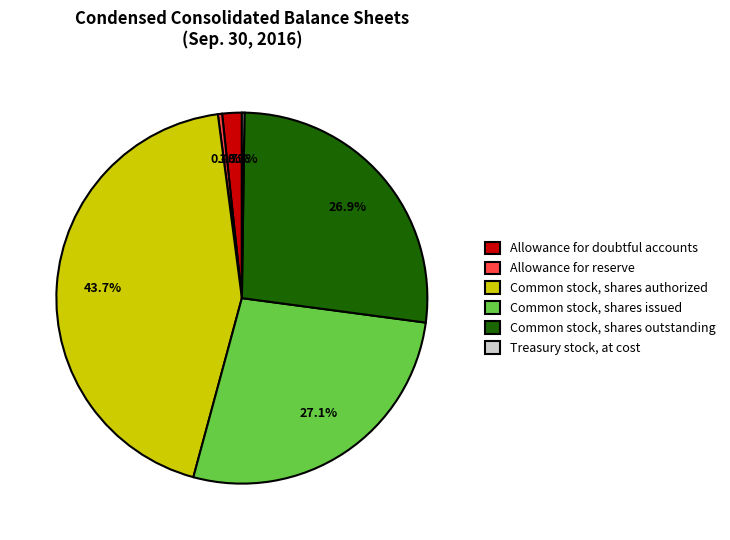

Does Common stock, shares issued account for over 50% of the chart?

No